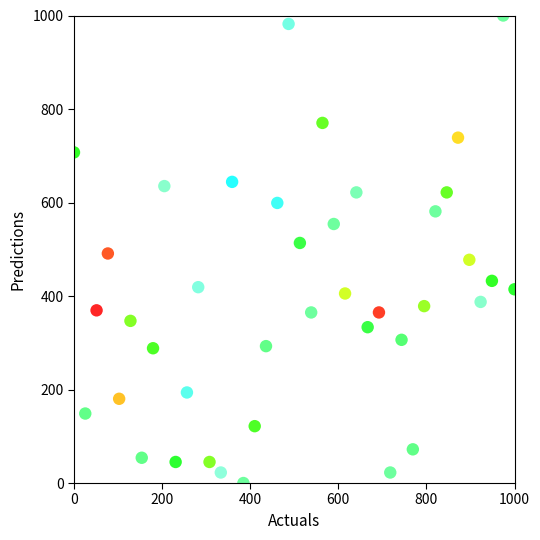

What is the range of X values (max minus min)?

1000.0